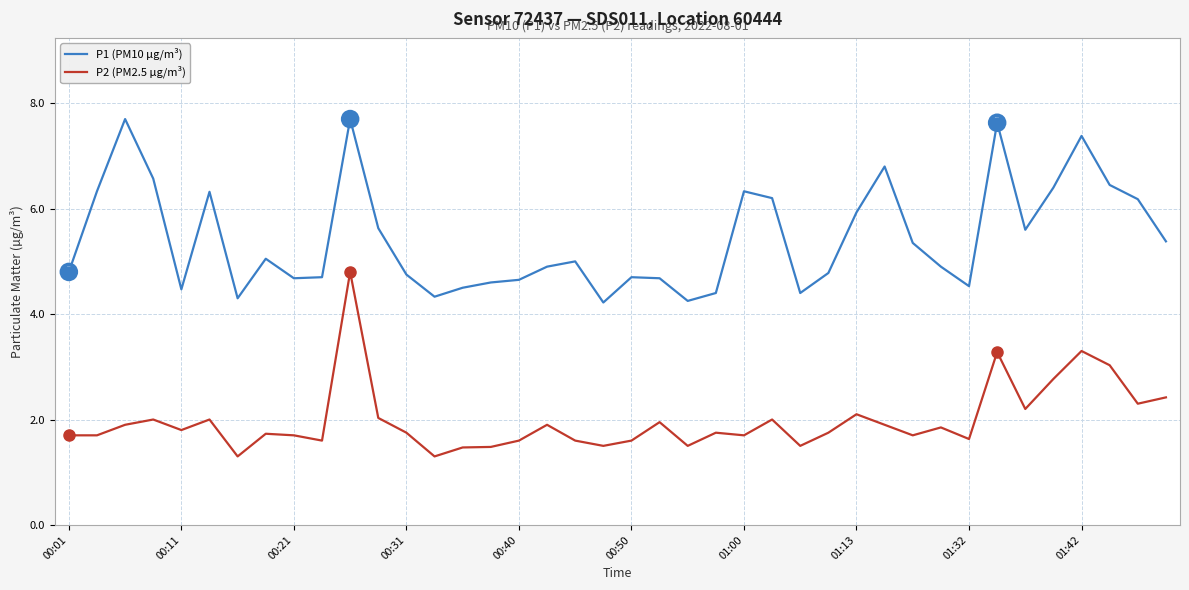

True or false: P2 (PM2.5 µg/m³) and P1 (PM10 µg/m³) cross at least once.

False